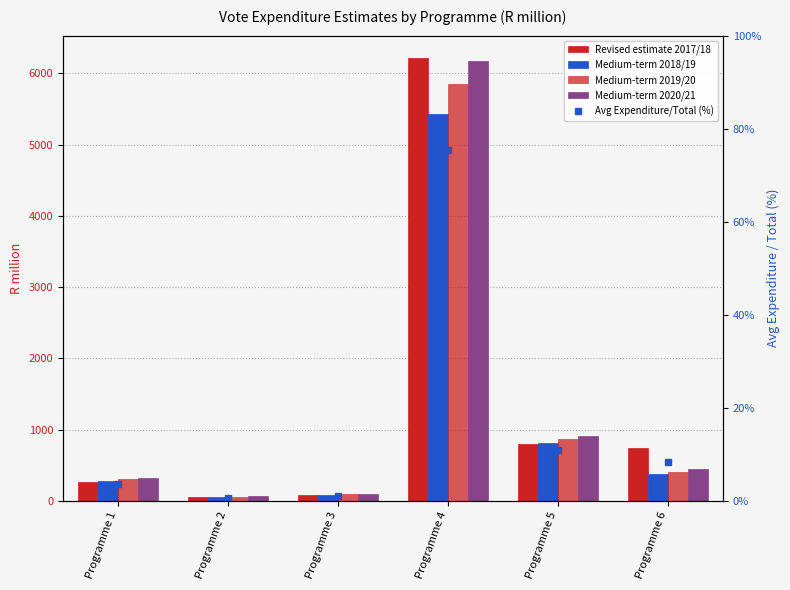

What is the value of the Revised estimate 2017/18 bar at the 4th from the left?

6220.0